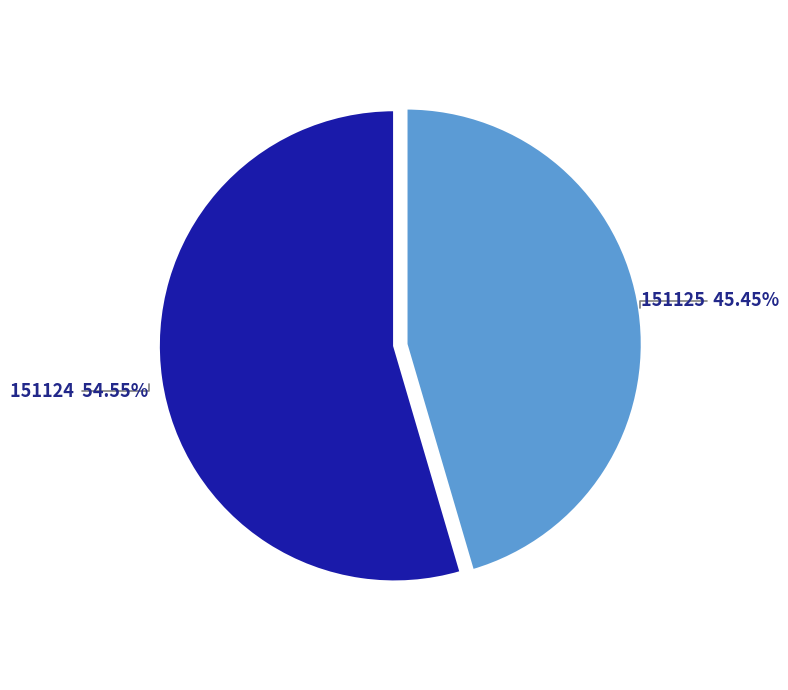

Does 151125 represent more than half of the total?

No